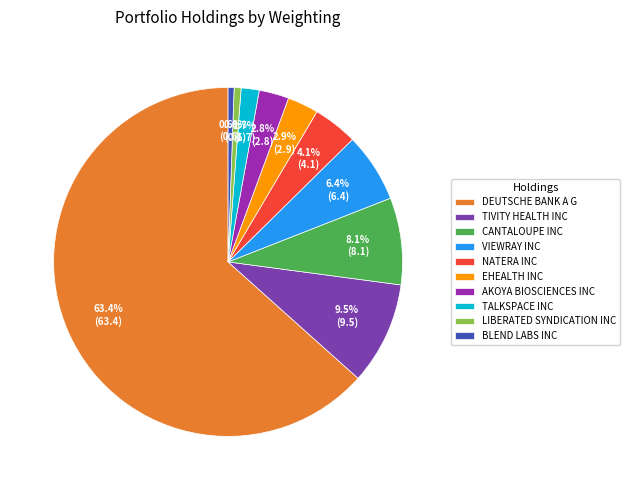

Which has a higher value, DEUTSCHE BANK A G or EHEALTH INC?

DEUTSCHE BANK A G